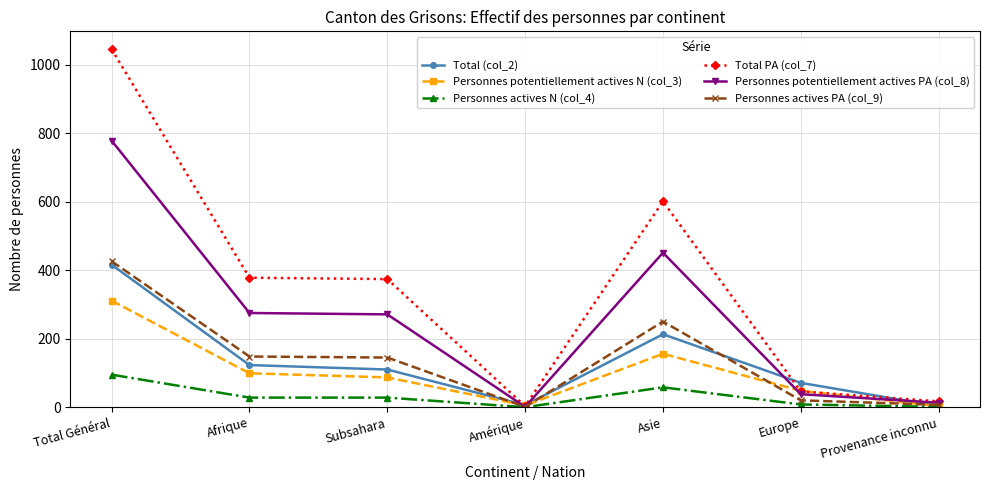

Which series changed the most between Afrique and Asie?

Total PA (col_7)